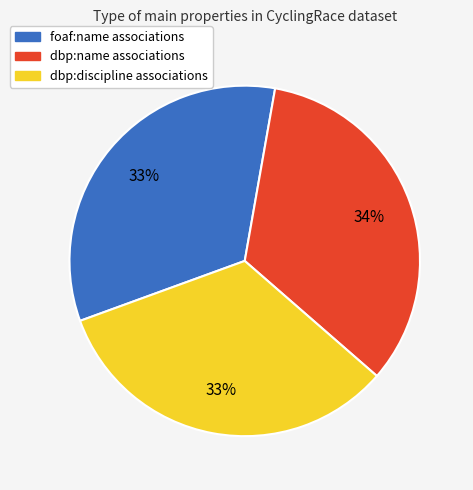

Combined, do foaf:name and dbp:discipline account for over 50%?

Yes